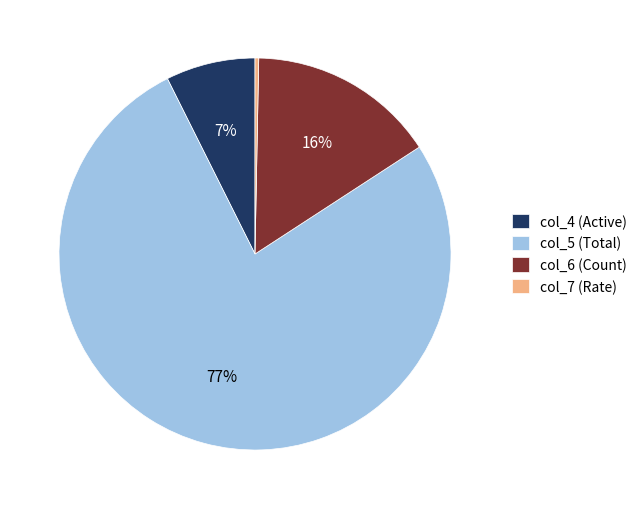

Do col_6 (Count) and col_4 (Active) together represent more than half of the pie?

No